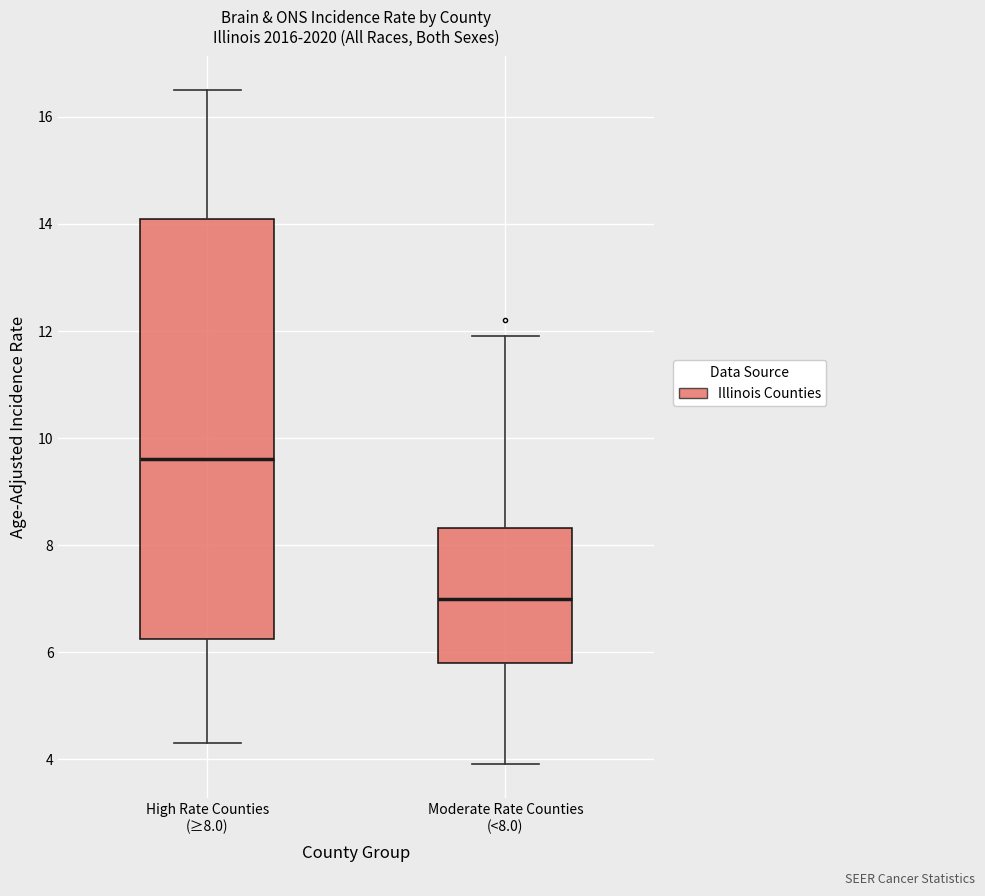

Reading left to right, read every box against the y-axis: the position of its median line, the range the box covers, and the ends of its whiskers. The values are not printed on the chart, so give them approximately, as read against the axis.

High Rate Counties (≥8.0): median 9.6, box 6.2 to 14.2, whiskers 4.4 to 16.6
Moderate Rate Counties (<8.0): median 7.0, box 5.8 to 8.4, whiskers 4.0 to 12.0